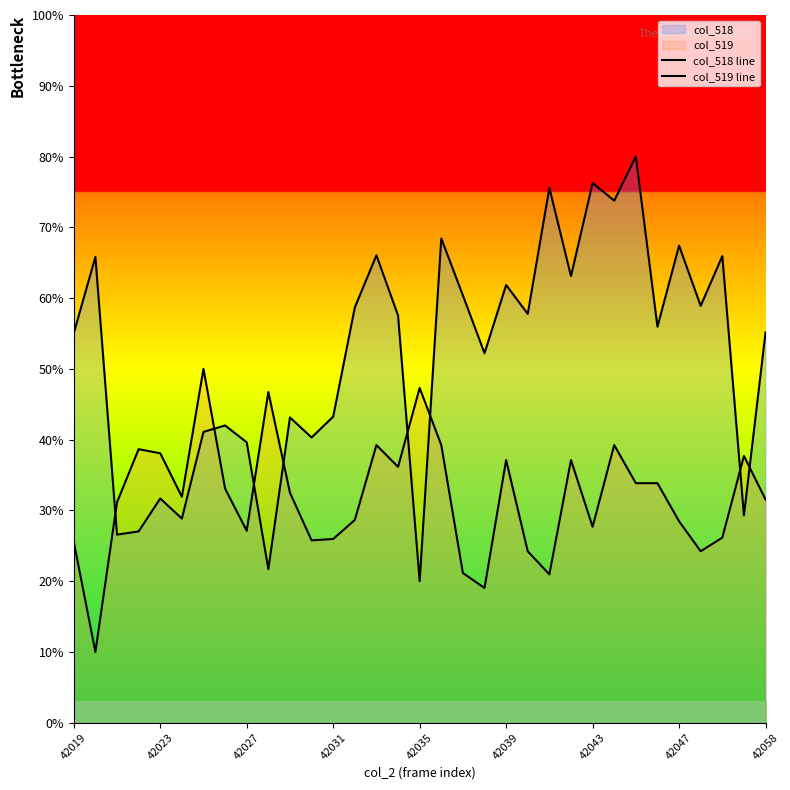

Which series has the widest spread of values?

col_518 line